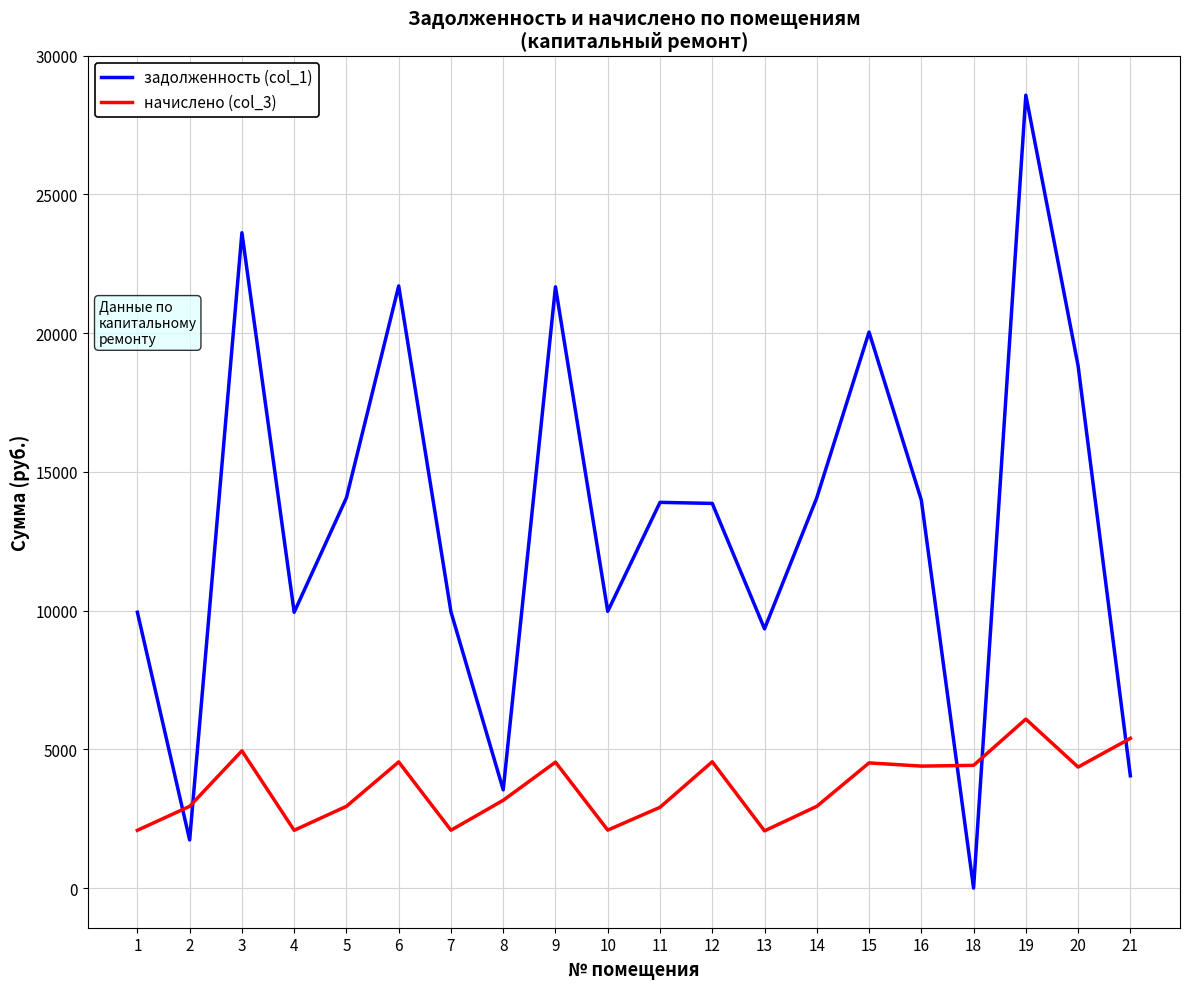

Rank the series by their maximum value, from highest to lowest.

задолженность (col_1), начислено (col_3)